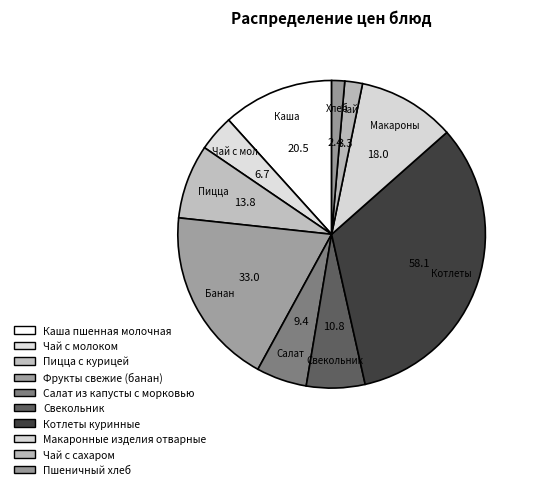

What percentage is the Каша пшенная молочная slice, to the nearest percent?

12%